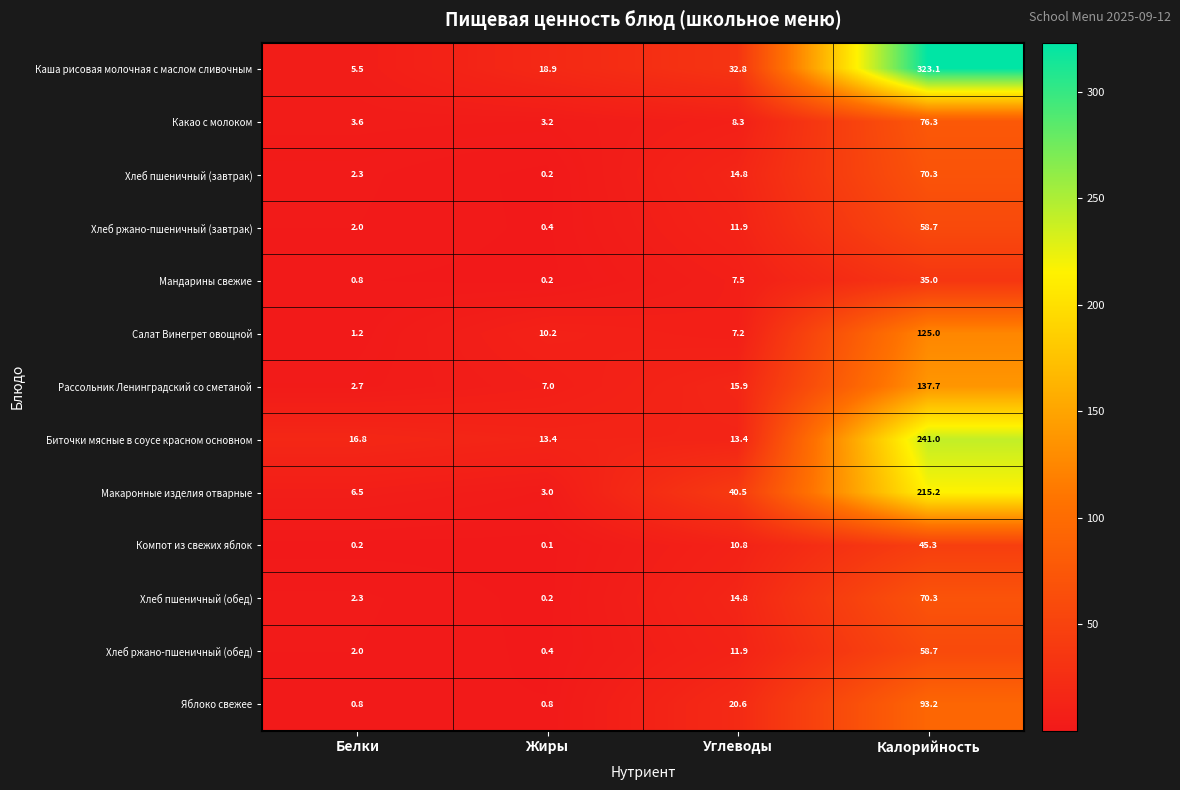

Which category has the lowest value across all series?

Жиры